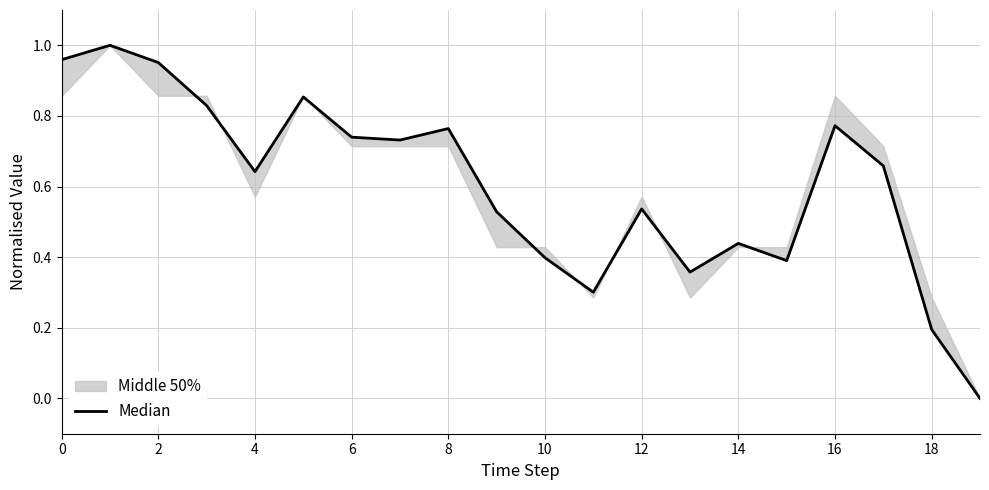

At which category does the chart reach its minimum across all series?

19